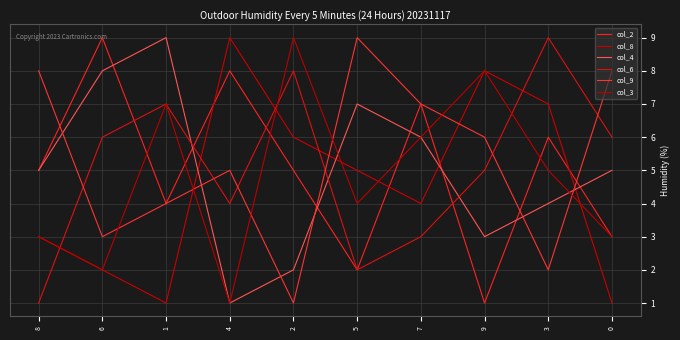

Reading left to right, list all the values displayed in this chart.

col_2: 8=5	6=9	1=4	4=8	2=5	5=2	7=7	9=1	3=6	0=3
col_8: 8=3	6=2	1=1	4=9	2=6	5=5	7=4	9=8	3=7	0=1
col_4: 8=5	6=8	1=9	4=1	2=2	5=7	7=6	9=3	3=4	0=5
col_6: 8=1	6=6	1=7	4=4	2=8	5=2	7=3	9=5	3=9	0=6
col_9: 8=8	6=3	1=4	4=5	2=1	5=9	7=7	9=6	3=2	0=8
col_3: 8=3	6=2	1=7	4=1	2=9	5=4	7=6	9=8	3=5	0=3